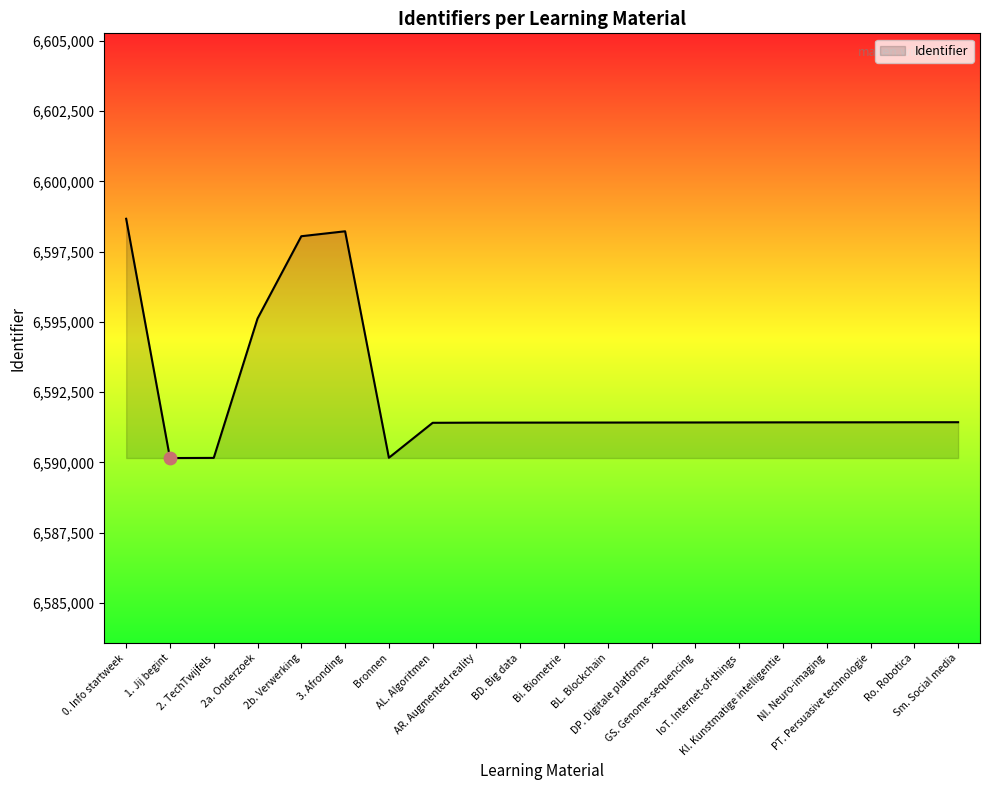

What is the change in value from NI. Neuro-imaging to Sm. Social media?

+4